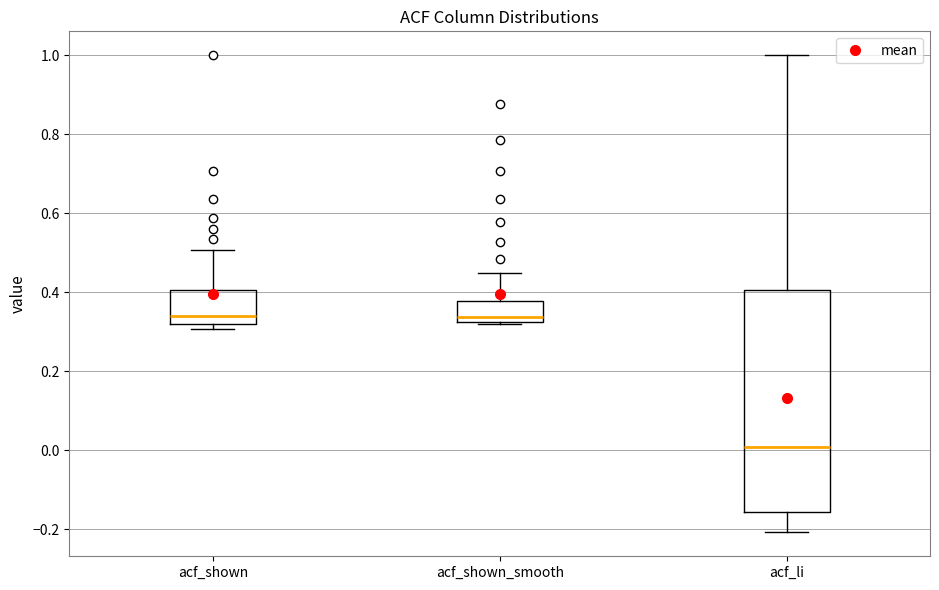

Reading left to right, read every box against the y-axis: the position of its median line, the range the box covers, and the ends of its whiskers. The values are not printed on the chart, so give them approximately, as read against the axis.

acf_shown: median 0.34, box 0.32 to 0.40, whiskers 0.30 to 0.50
acf_shown_smooth: median 0.34, box 0.32 to 0.38, whiskers 0.32 (just below the box's lower edge) to 0.44
acf_li: median 0.00, box -0.16 to 0.40, whiskers -0.20 to 1.00